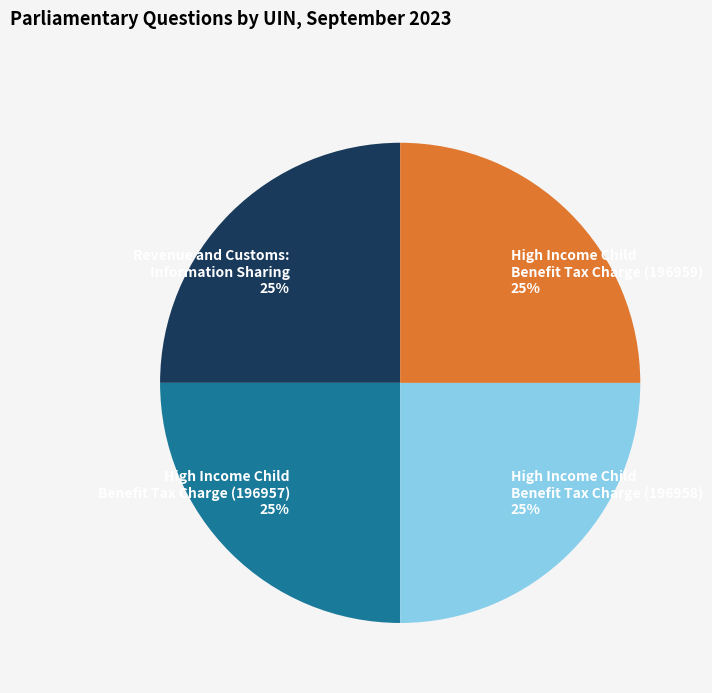

To the nearest percent, what percentage of the pie is High Income Child Benefit Tax Charge (196957) 25%?

25%